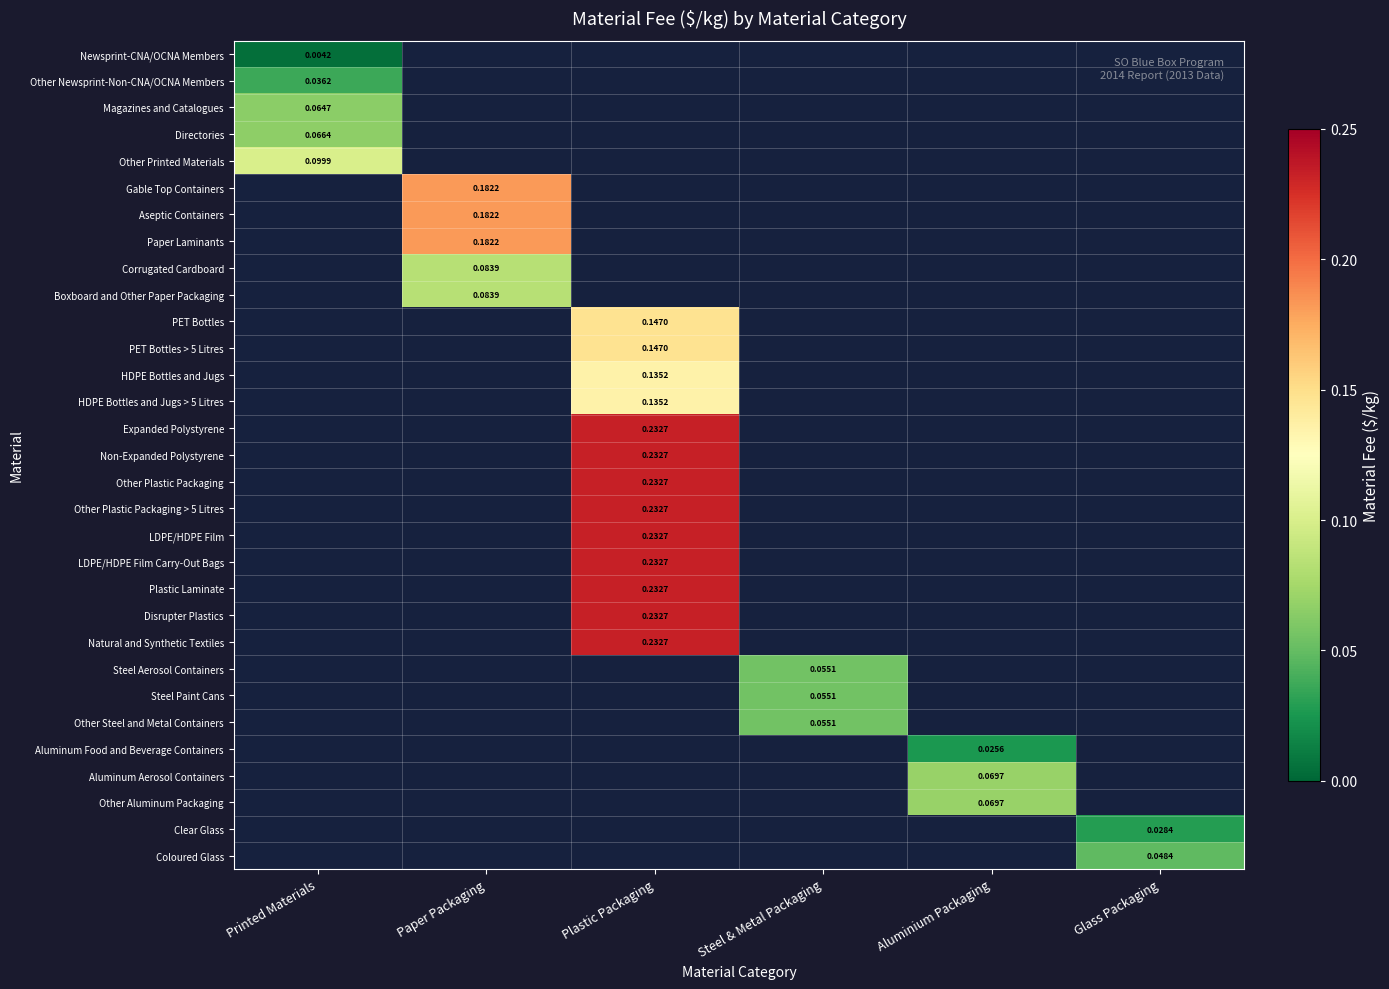

Count the number of categories in the chart.

6